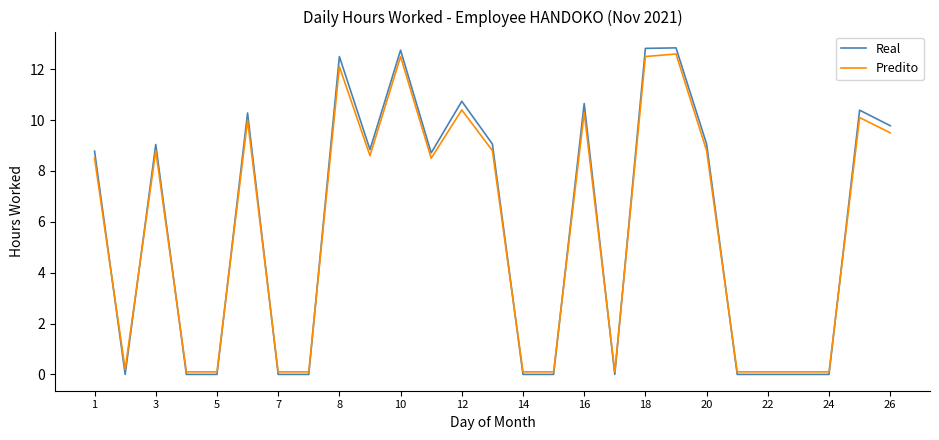

True or false: Real and Predito intersect in this chart.

True